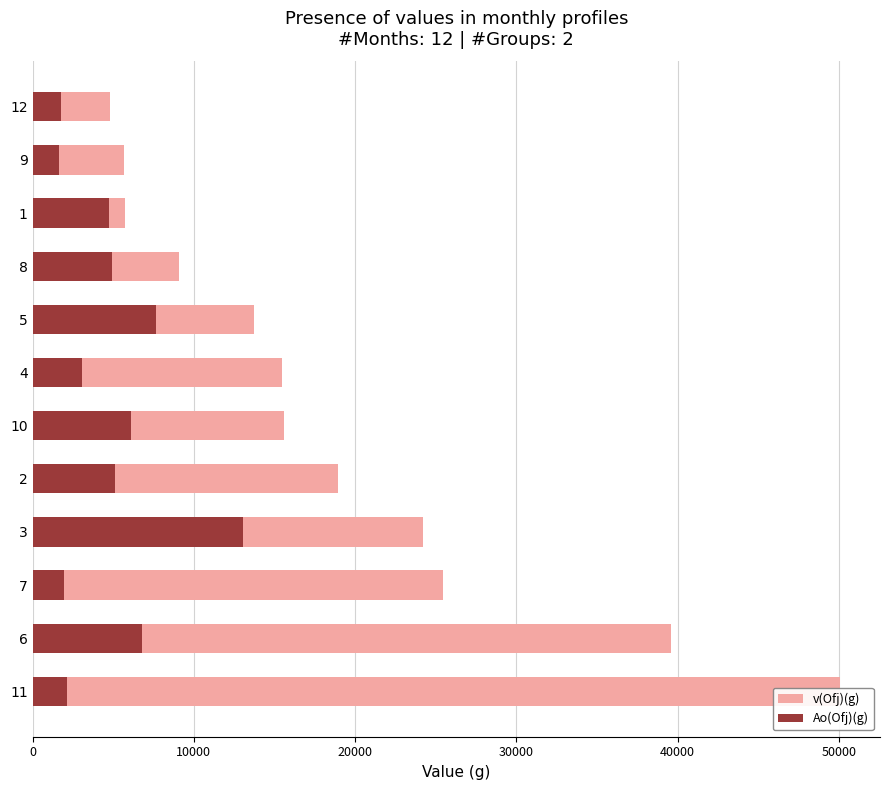

What is the average value of the v(Ofj)(g) series?

19024